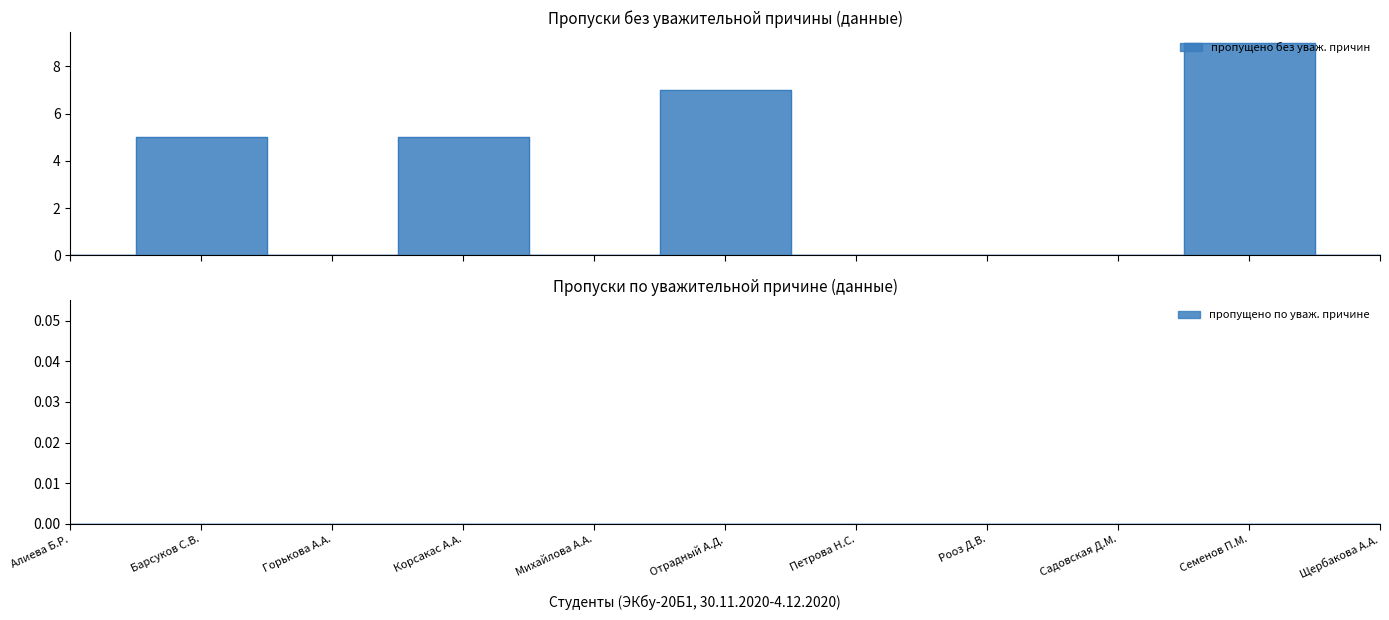

What is the sum of the values at Барсуков С.В. and Садовская Д.М.?

5